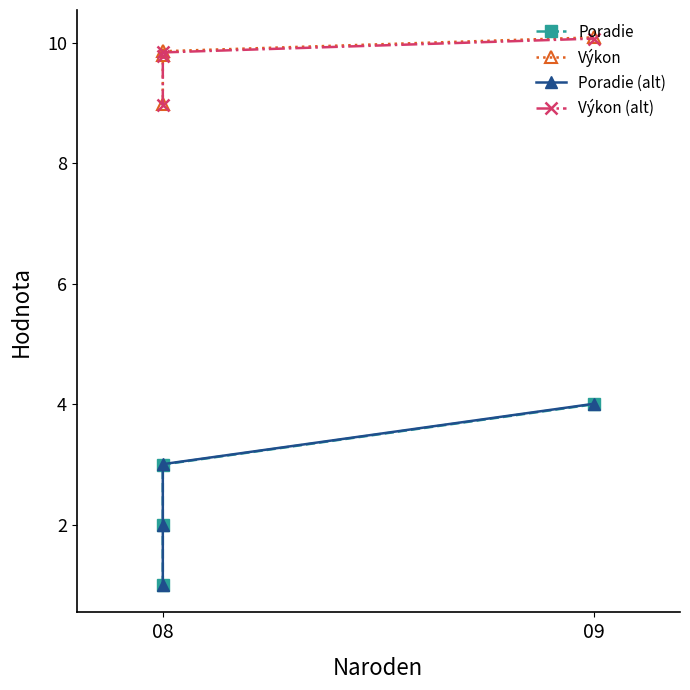

Reading left to right, extract all data points from this chart.

Poradie: 1.0	2.0	3.0	4.0
Výkon: 9.0	9.8	9.9	10.1
Poradie (alt): 1.0	2.0	3.0	4.0
Výkon (alt): 9.0	9.8	9.8	10.1